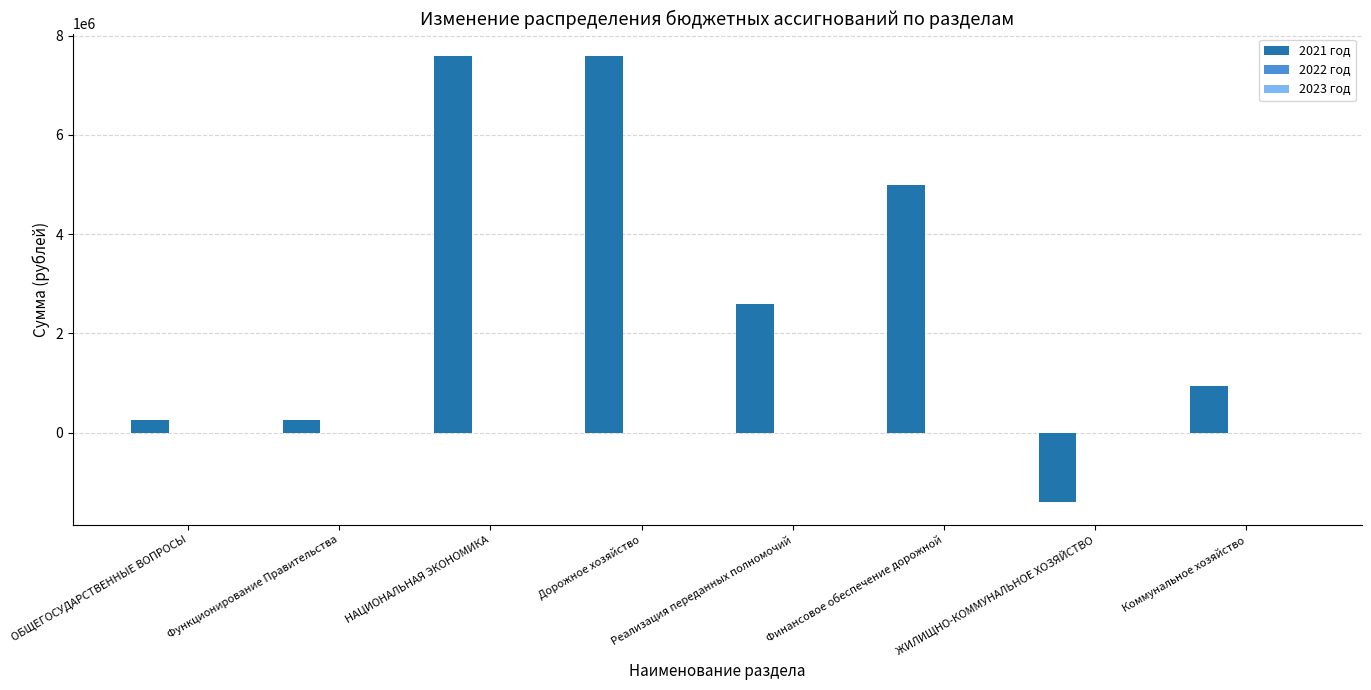

What is the sum of the values at Коммунальное хозяйство and ЖИЛИЩНО-КОММУНАЛЬНОЕ ХОЗЯЙСТВО?

-468249.0